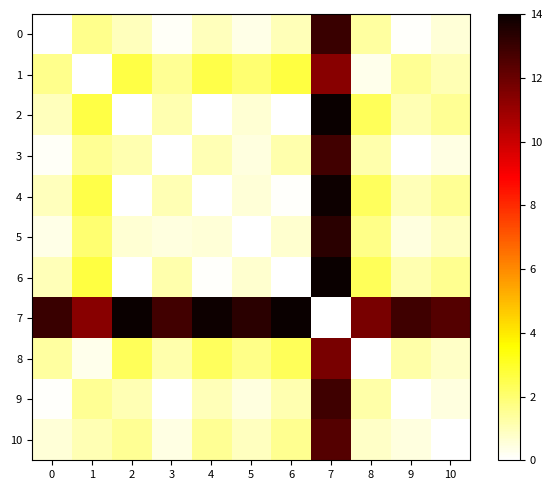

At how many categories does at least one series exceed 11?

11